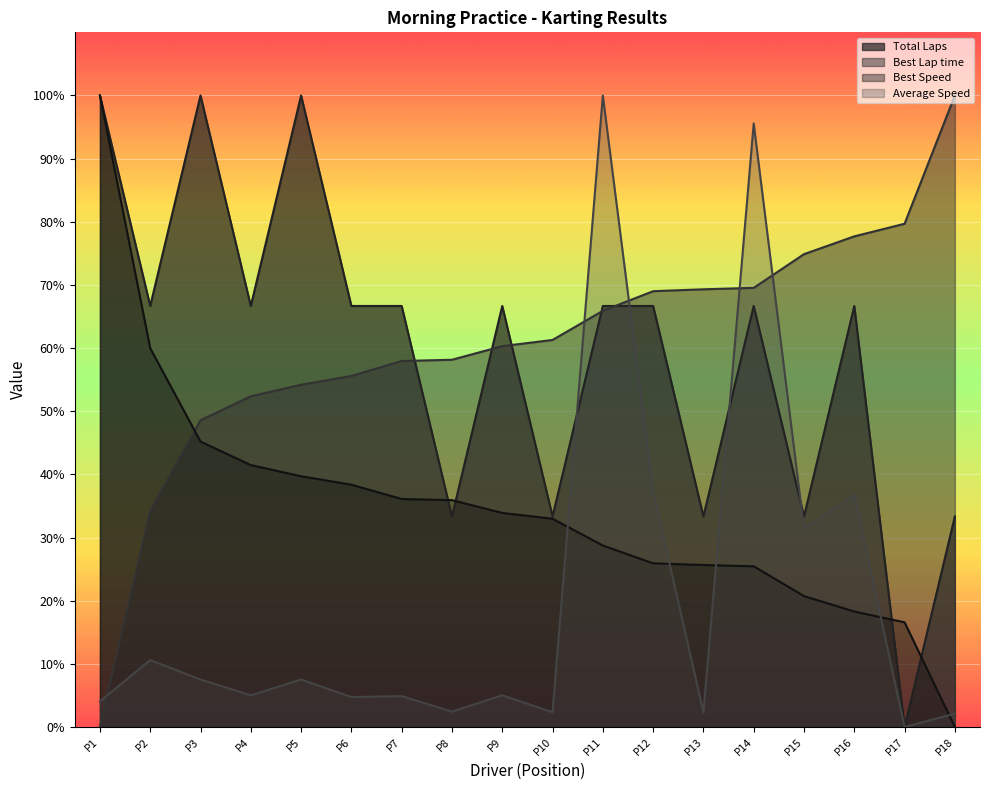

The value of Average Speed at P17 is -56.0. True or false?

False